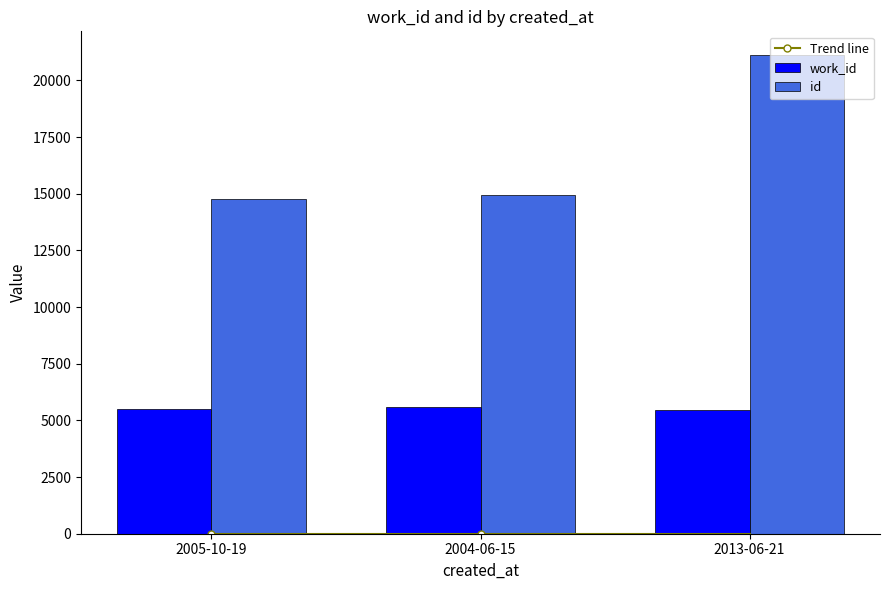

What is the minimum value for id?

14778